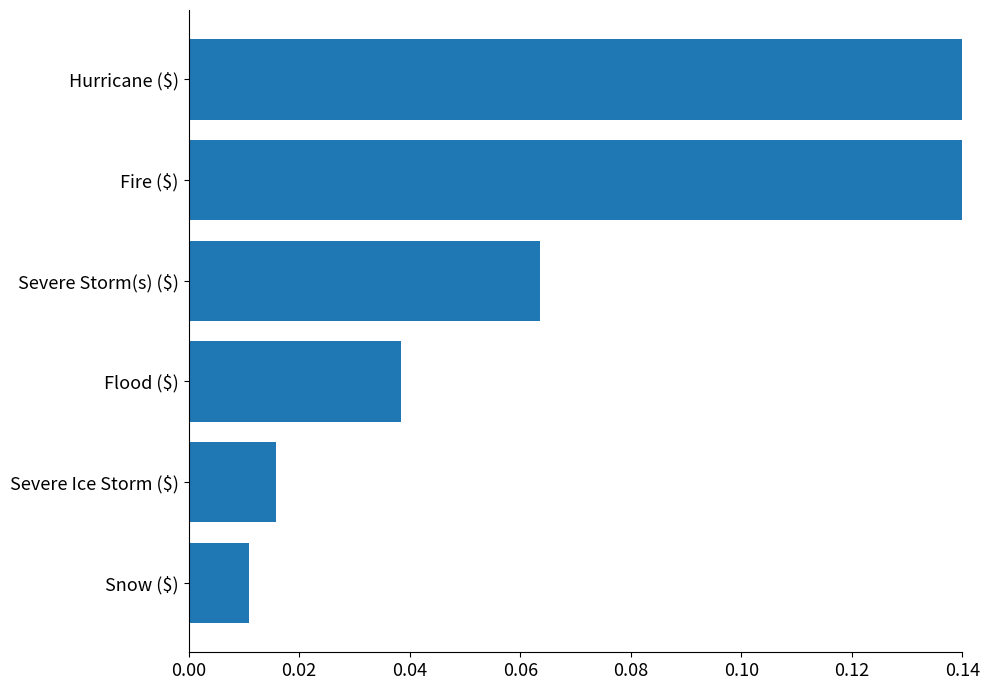

What is the change in value from Severe Storm(s) ($) to Fire ($)?

+0.2